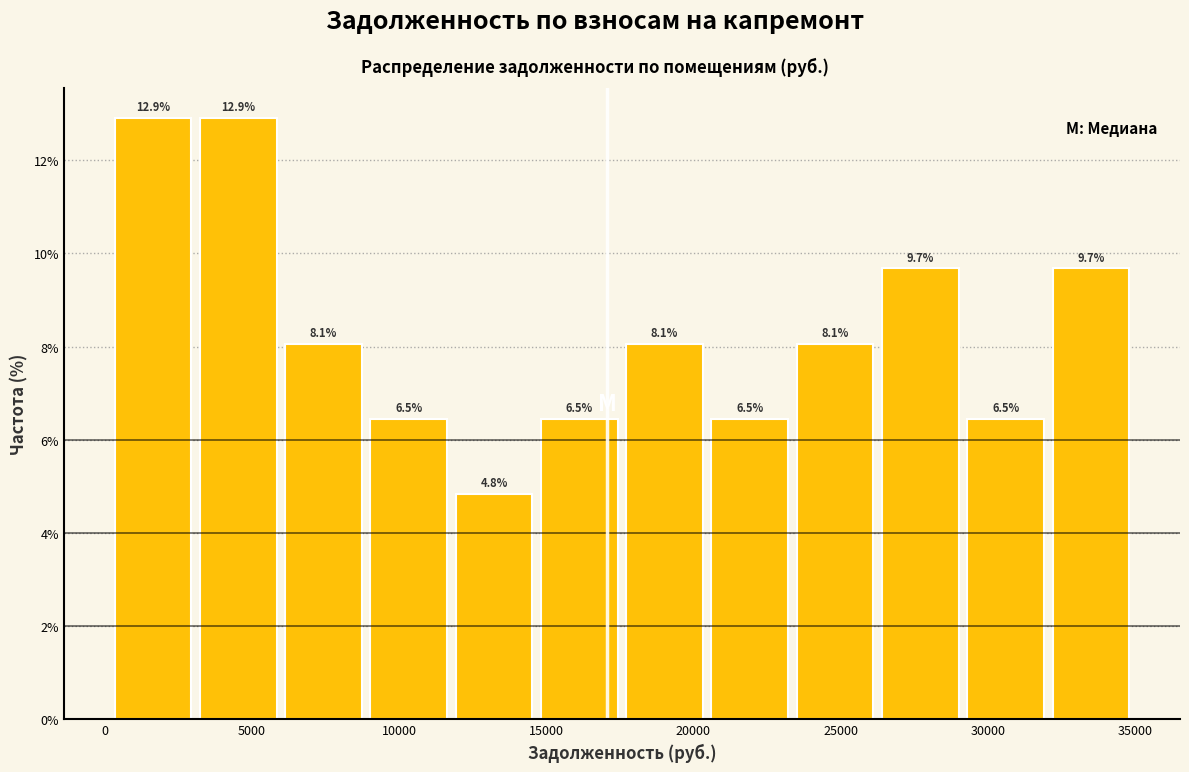

How tall is the bar that spans 17500 to 20500 on the x-axis? The bar edges are not printed on the chart, so give them approximately, as read against the axis.

8.1